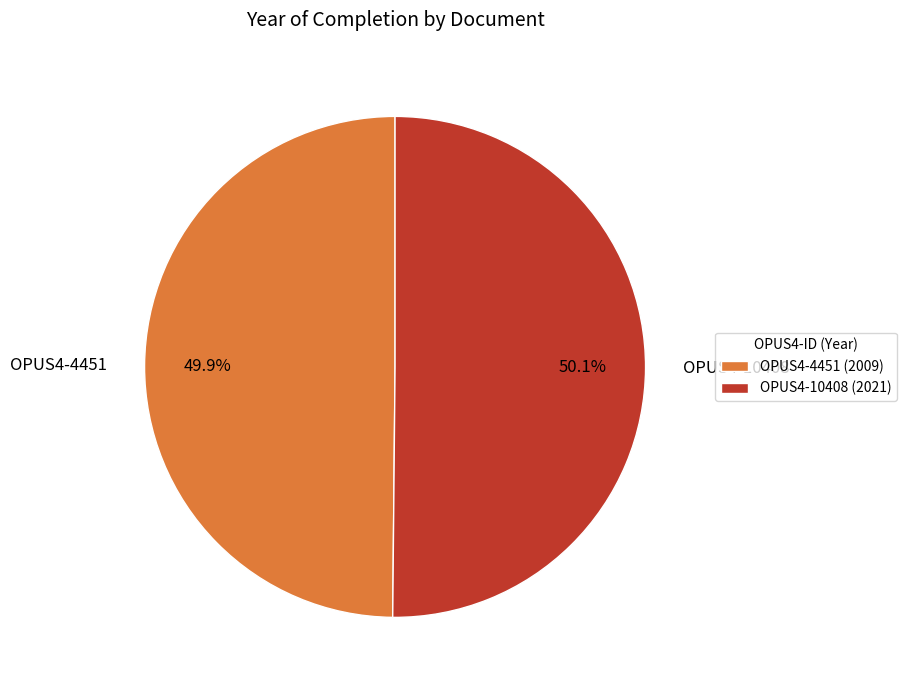

Approximately how many times larger is the value at OPUS4-4451 compared to OPUS4-10408?

1.0